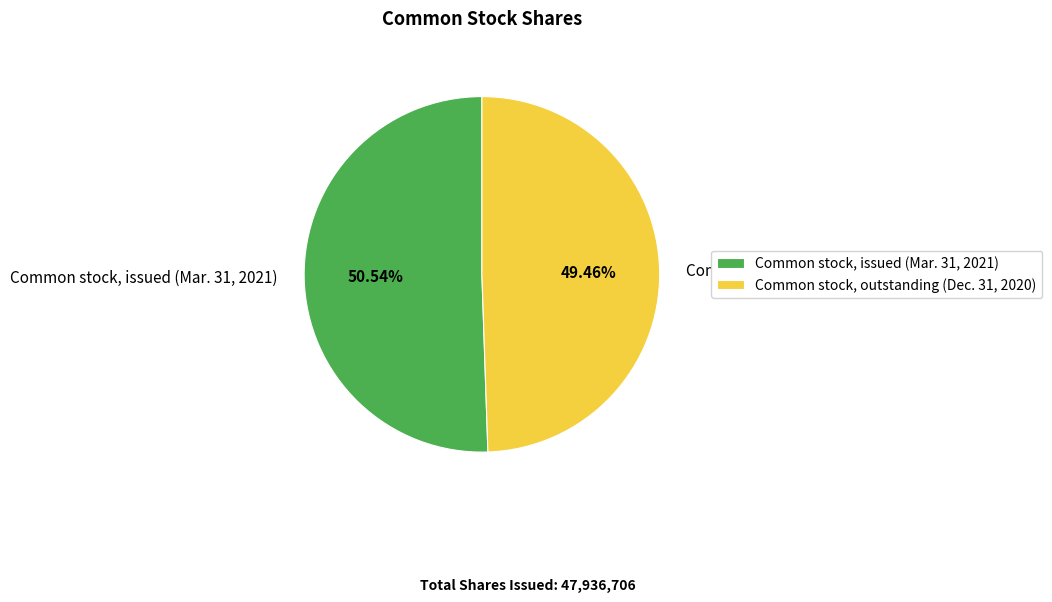

Which category accounts for the majority?

Common stock, issued (Mar. 31, 2021)